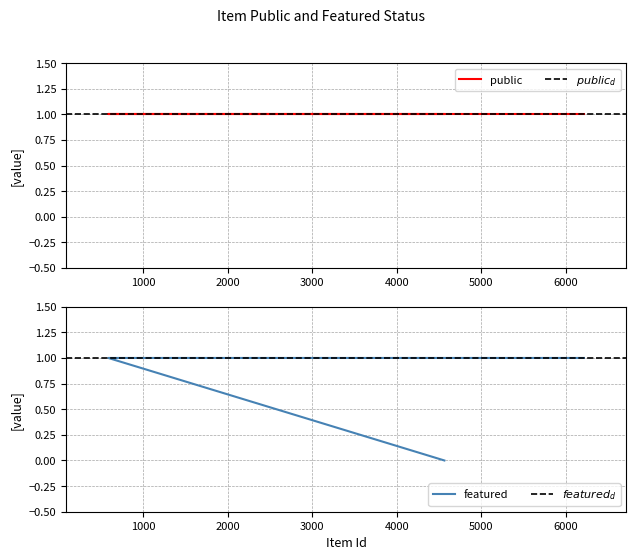

Which has a higher value, 6213 or 4563?

6213